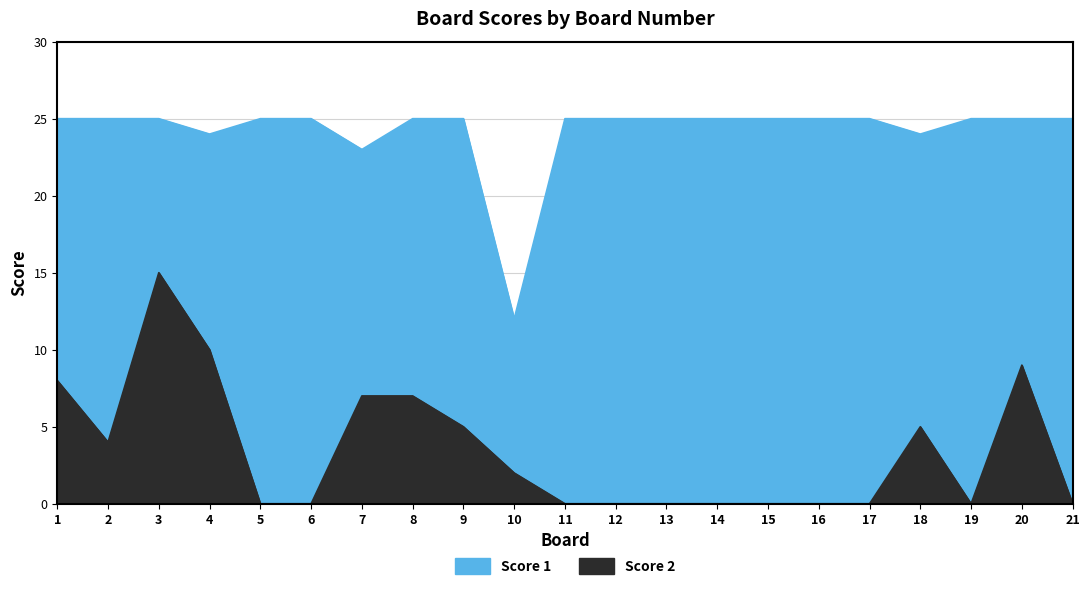

What is the spread (max minus min) of values at 14?

25